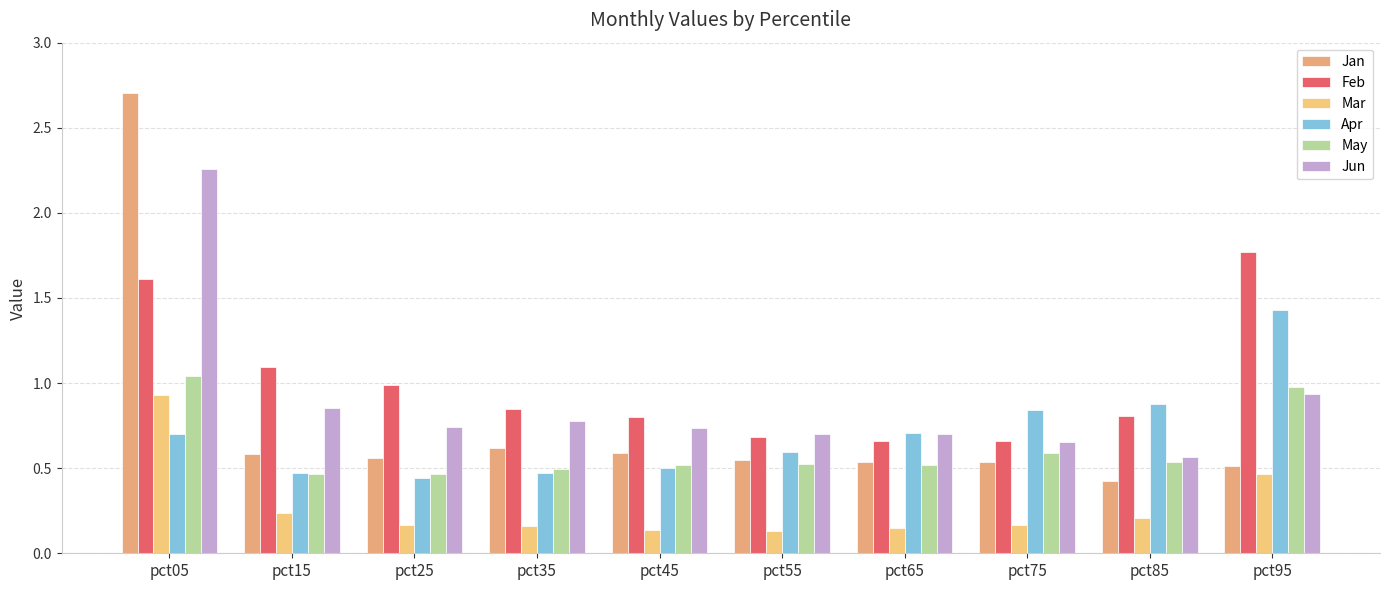

What is the difference between the Jan values at pct35 and pct75?

0.1